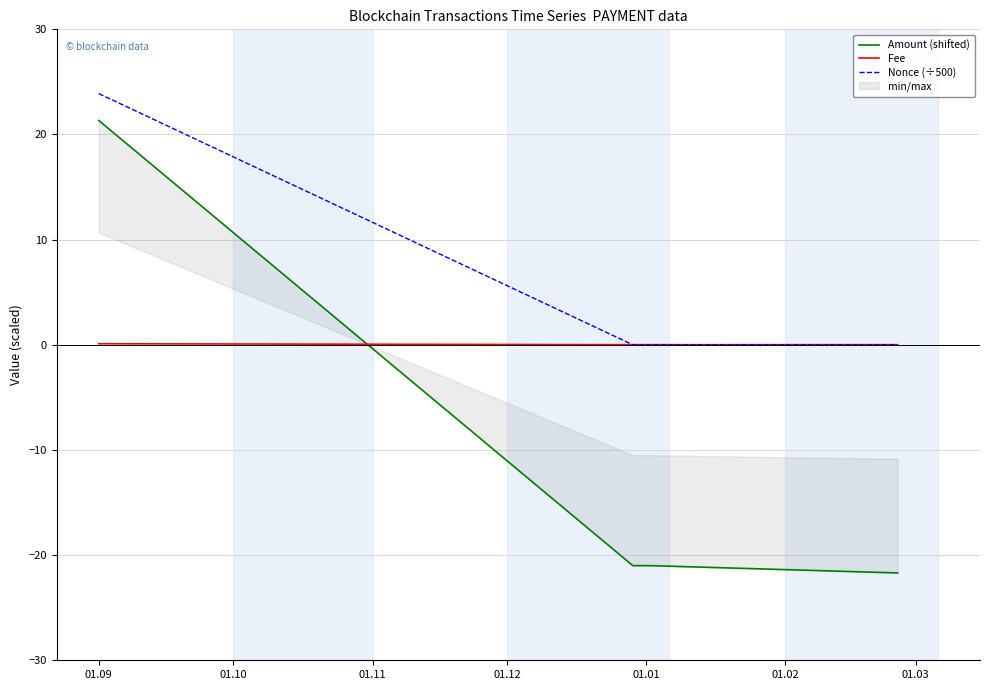

Read the Fee value at 01.09.

0.1